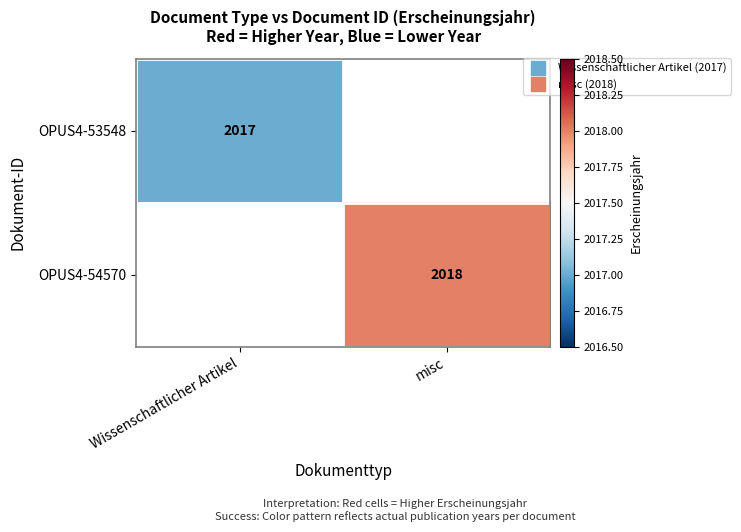

The OPUS4-54570 series shows 2018.0 at misc. True or false?

True